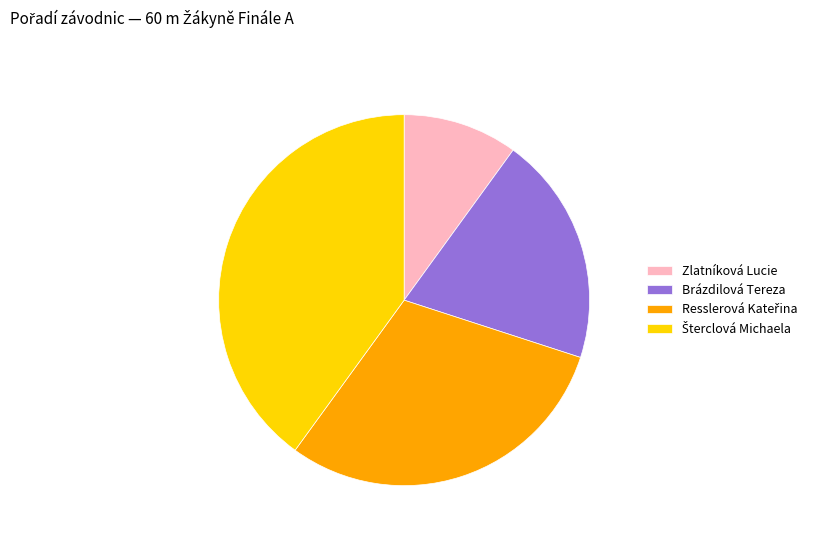

The Zlatníková Lucie slice represents 10% of the pie. True or false?

True